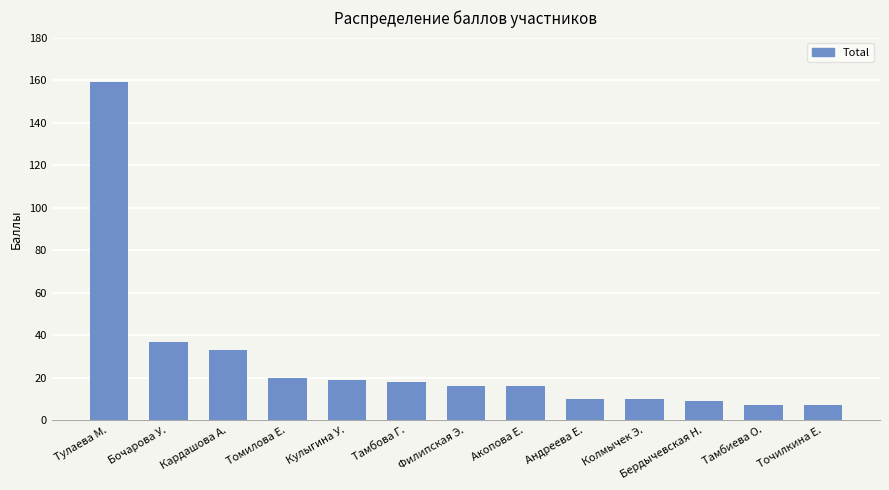

How many distinct data groups are displayed?

1